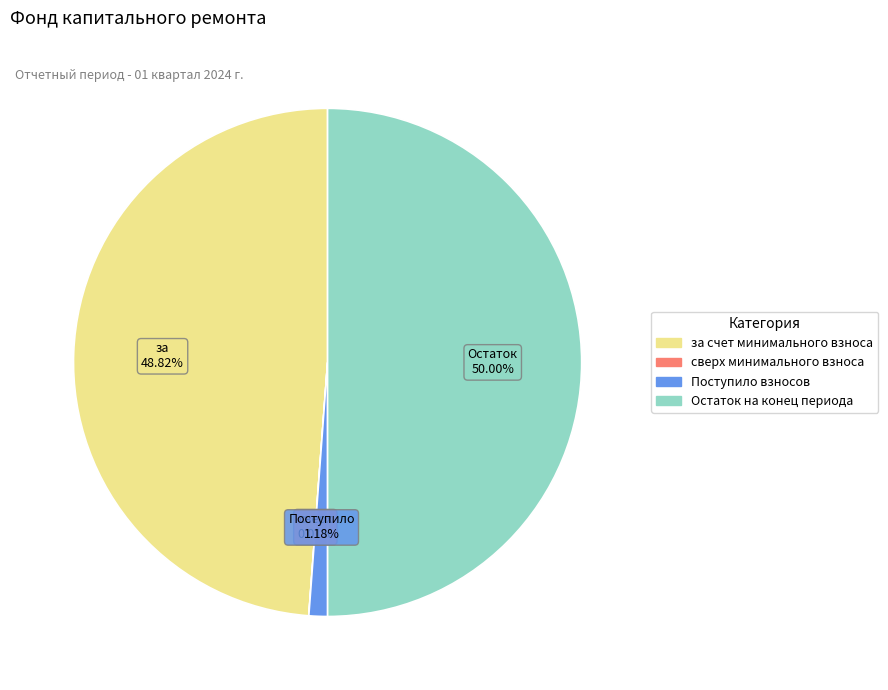

What is the largest slice in the pie chart?

Остаток на конец периода